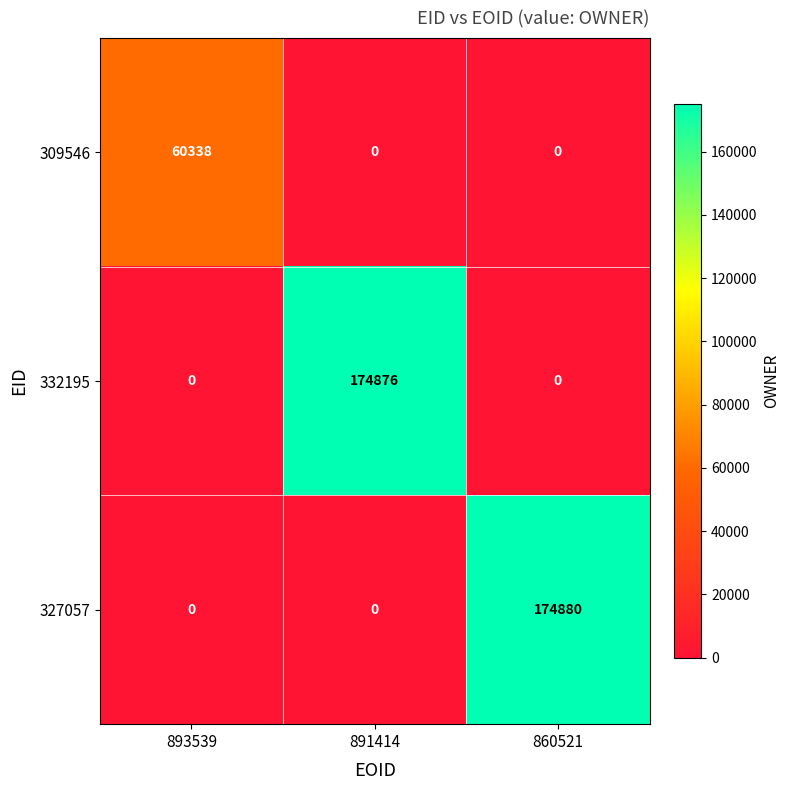

What is the approximate value of 332195 at 891414?

174876